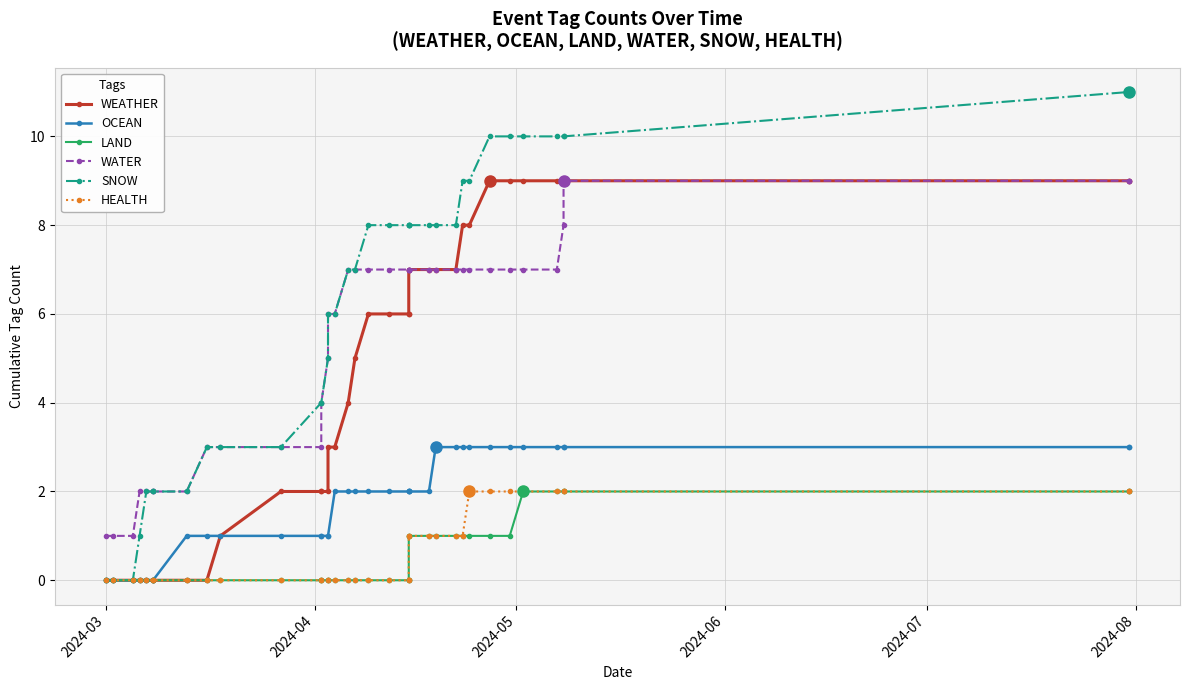

What is the highest value of the SNOW series?

11